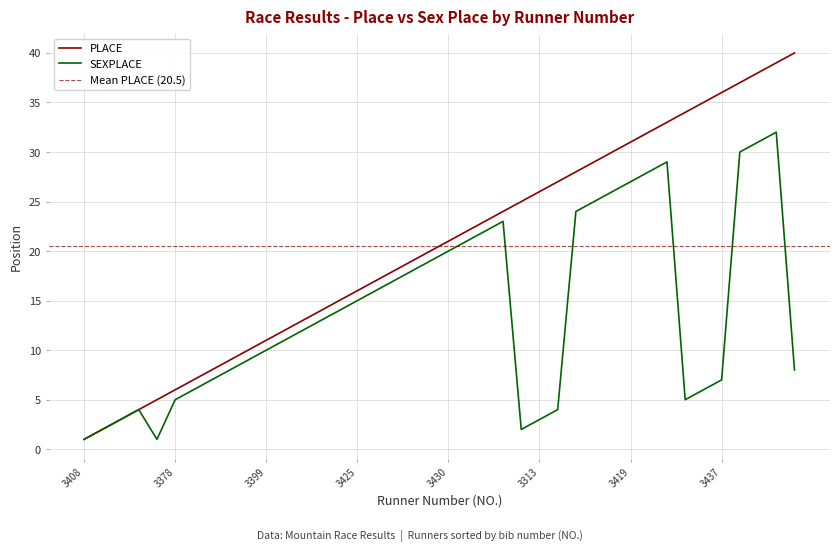

True or false: PLACE has a value of 42 at 3393.

False